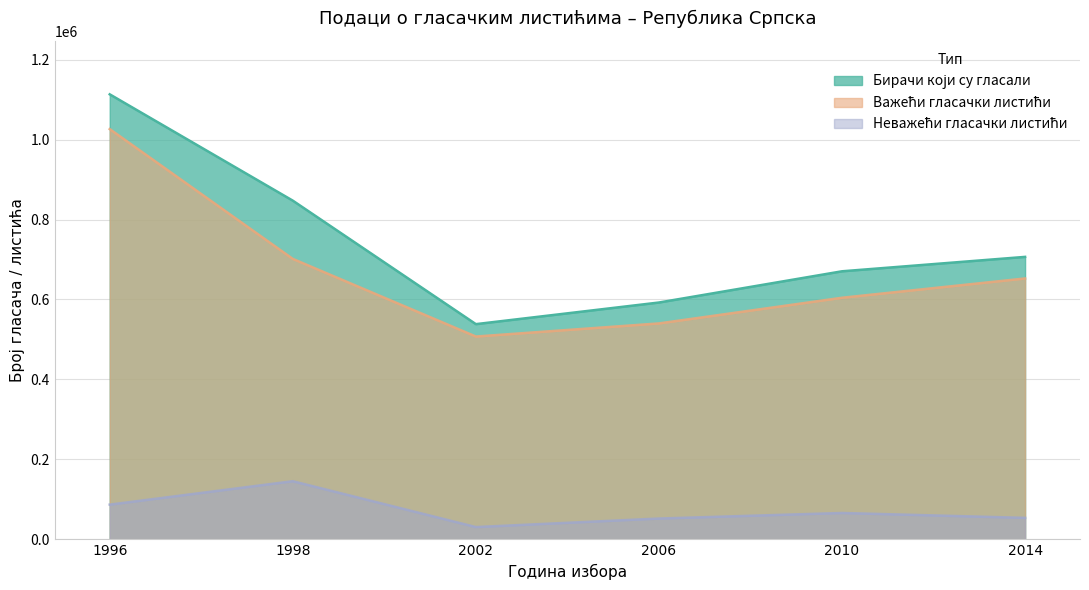

What is the average value of the Важећи гласачки листићи series?

672046